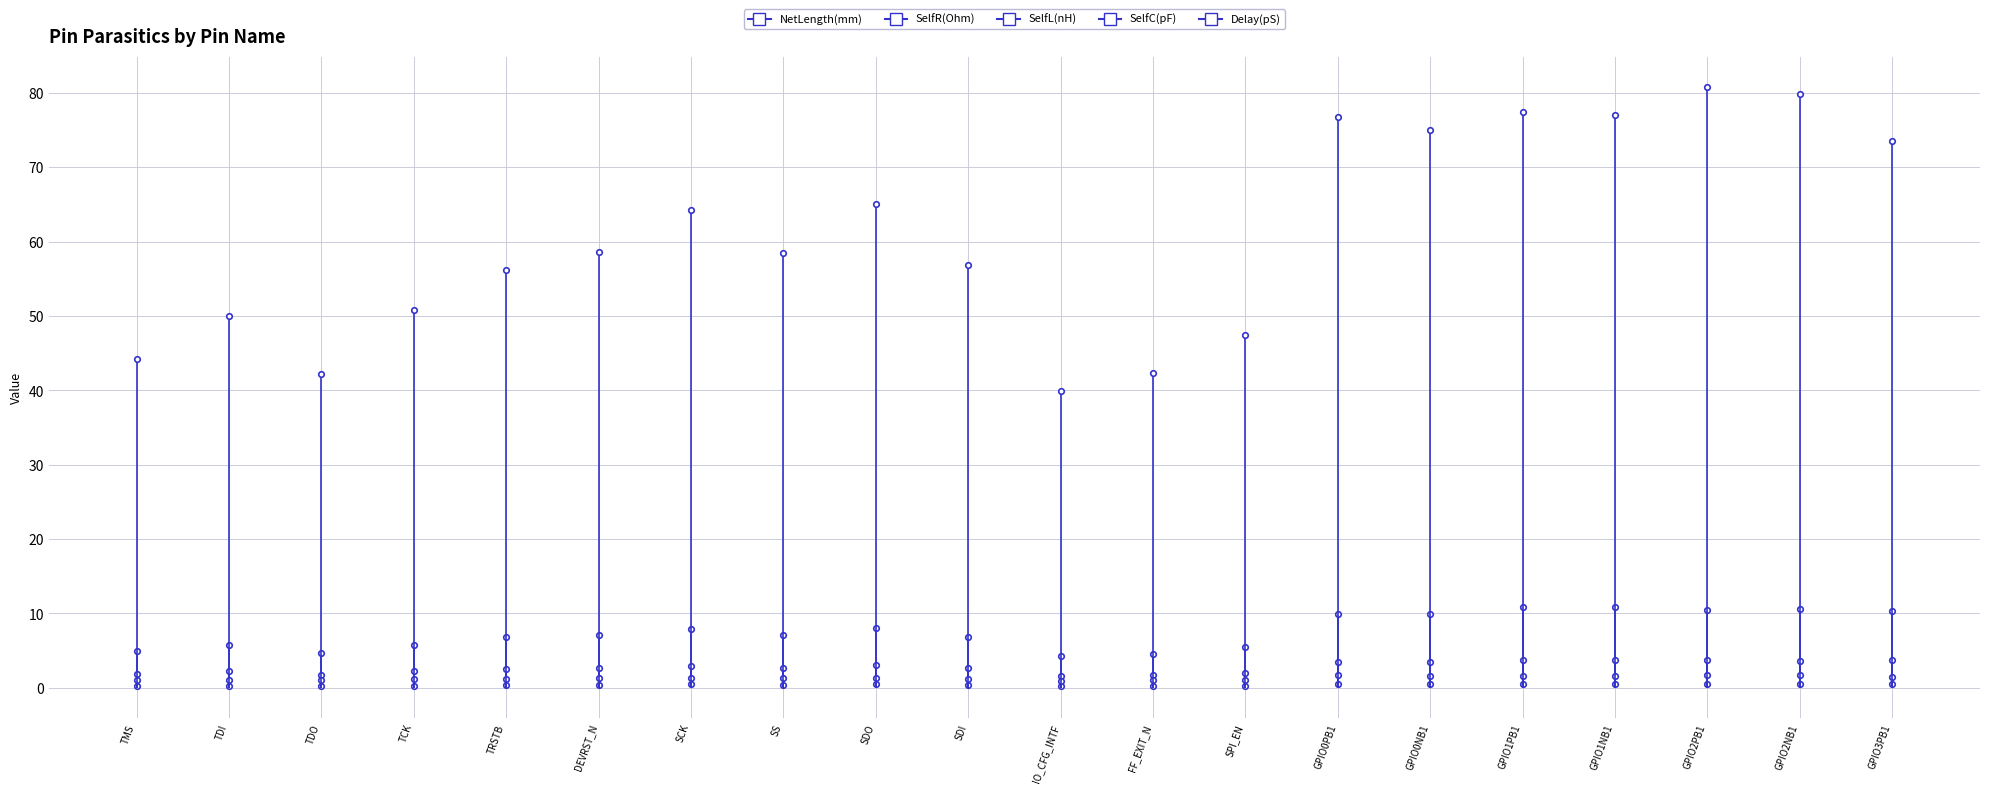

Is this an area chart (filled region under the line)?

No